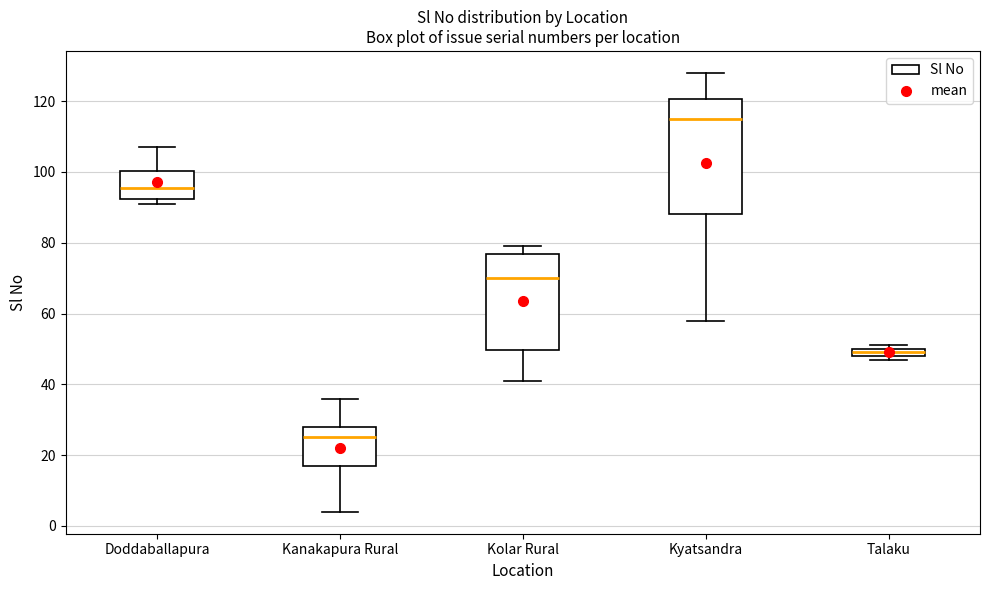

Where does the upper whisker of the box for Kyatsandra end on the y-axis? The values are not printed on the chart, so give them approximately, as read against the axis.

128